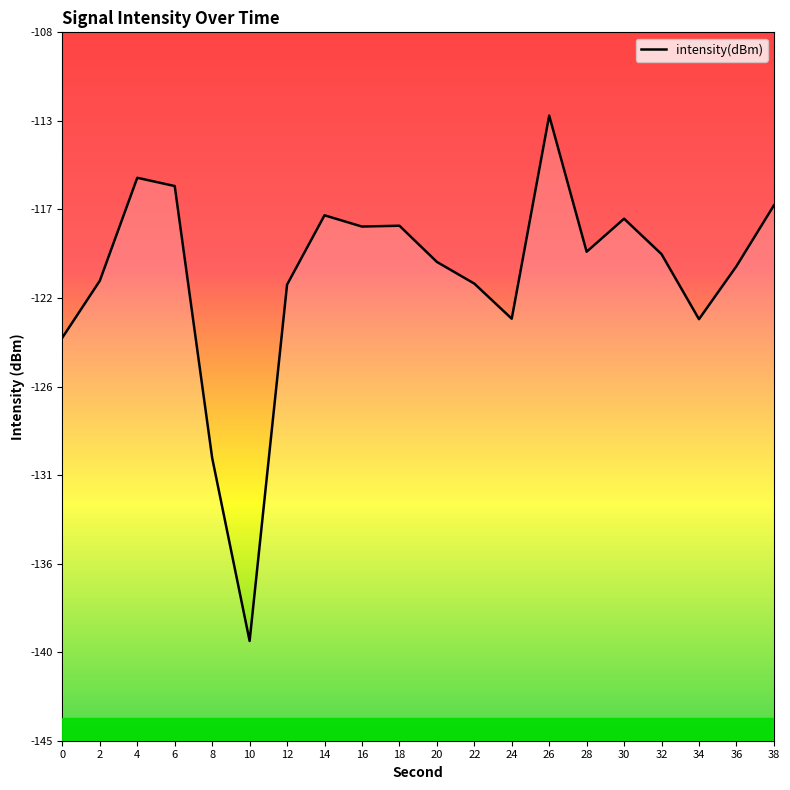

The chart shows a value of -163.0 at 6. True or false?

False